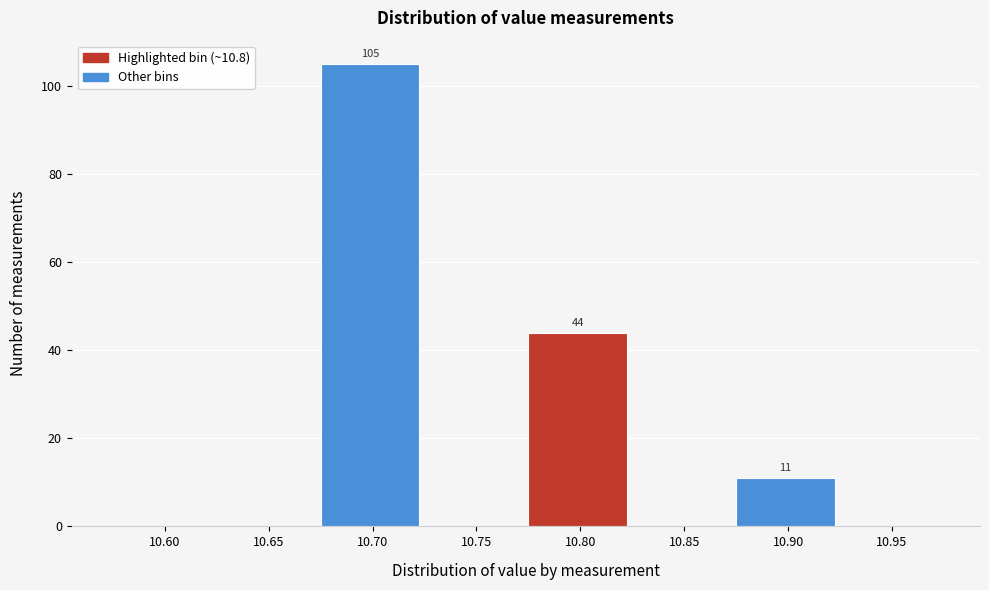

Reading right to left, extract all data points from this chart.

10.95=0	10.90=11	10.85=0	10.80=44	10.75=0	10.70=105	10.65=0	10.60=0